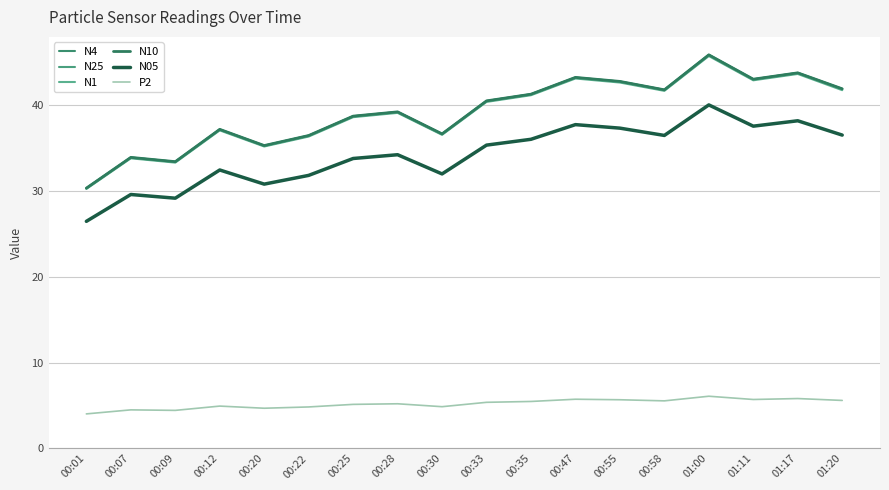

What is the minimum value shown in the chart?

4.0